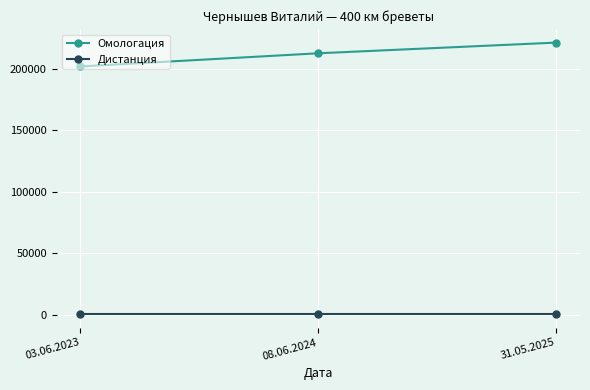

True or false: Дистанция has a value of 400 at 03.06.2023.

True